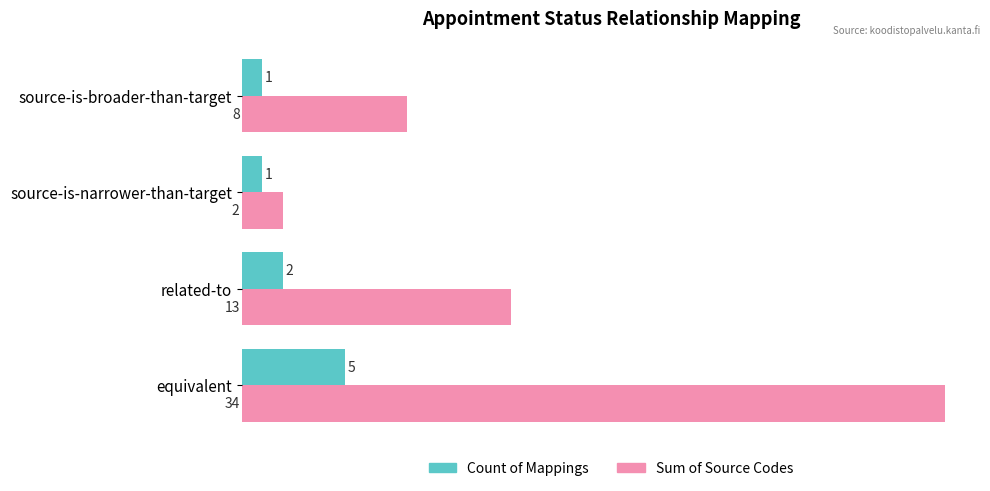

Which series has the largest range (max minus min)?

Sum of Source Codes